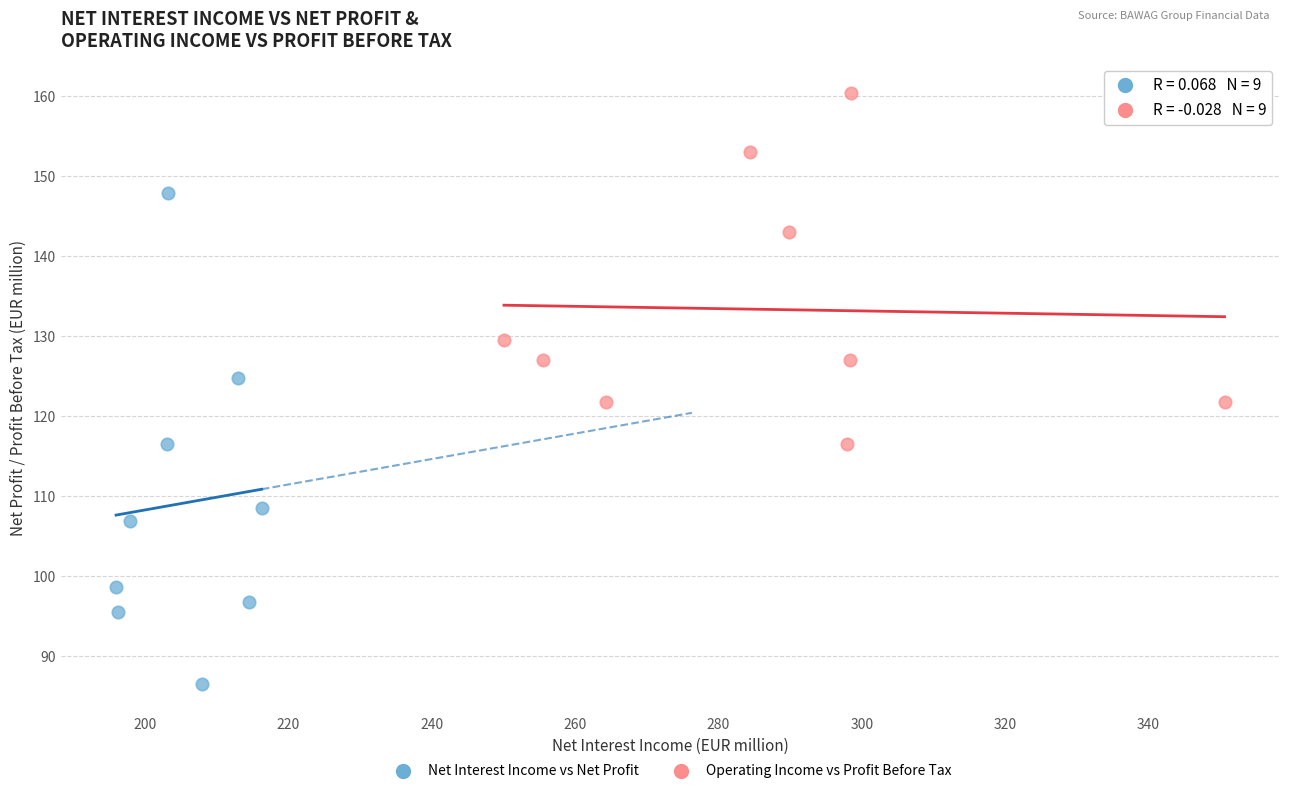

What are all the series names shown in the legend?

Net Interest Income vs Net Profit, Operating Income vs Profit Before Tax